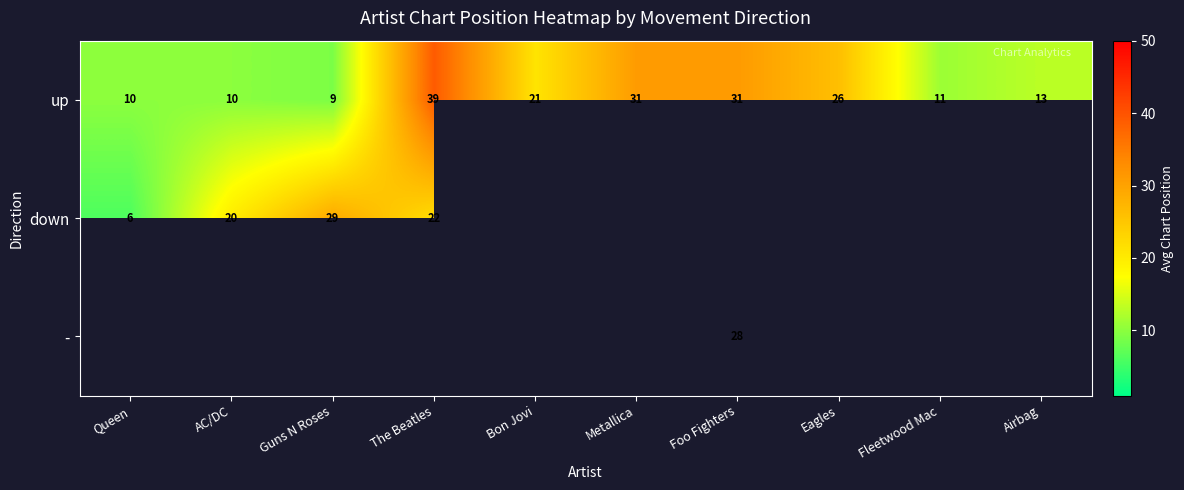

The up series shows 11 at Fleetwood Mac. True or false?

True